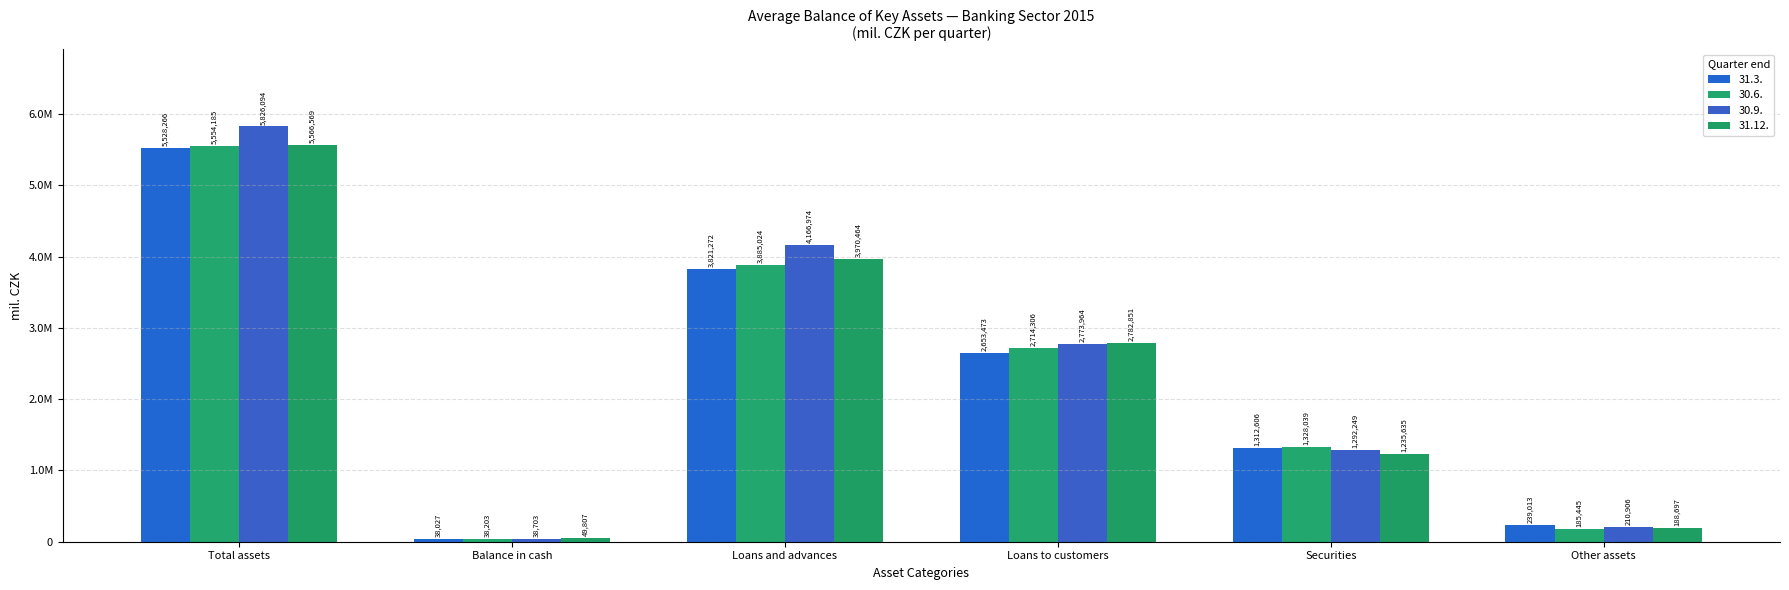

Does the chart contain any negative values?

No